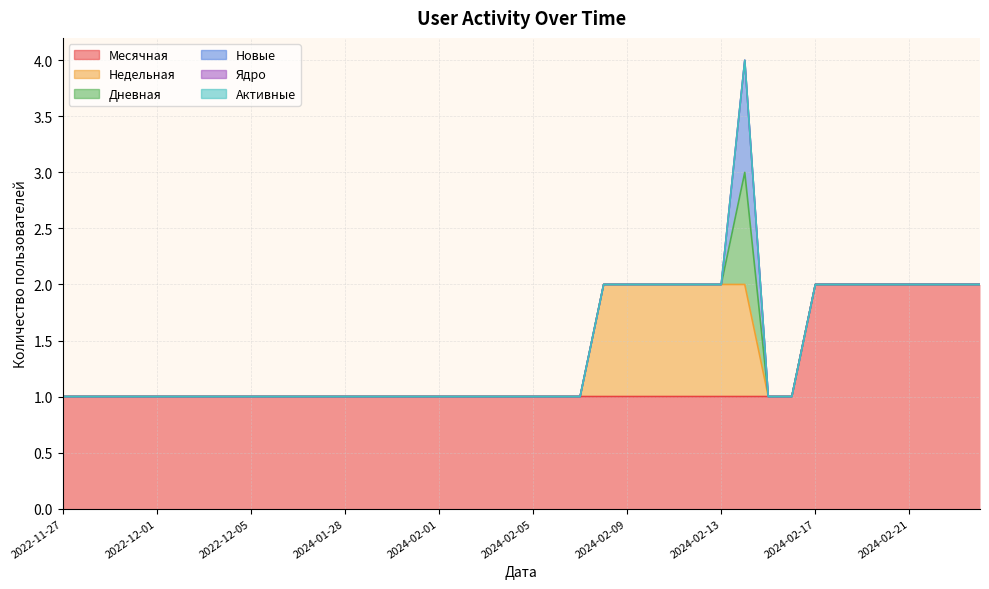

At 2024-02-04, list the series in order from largest to smallest.

Месячная, Недельная, Дневная, Новые, Ядро, Активные